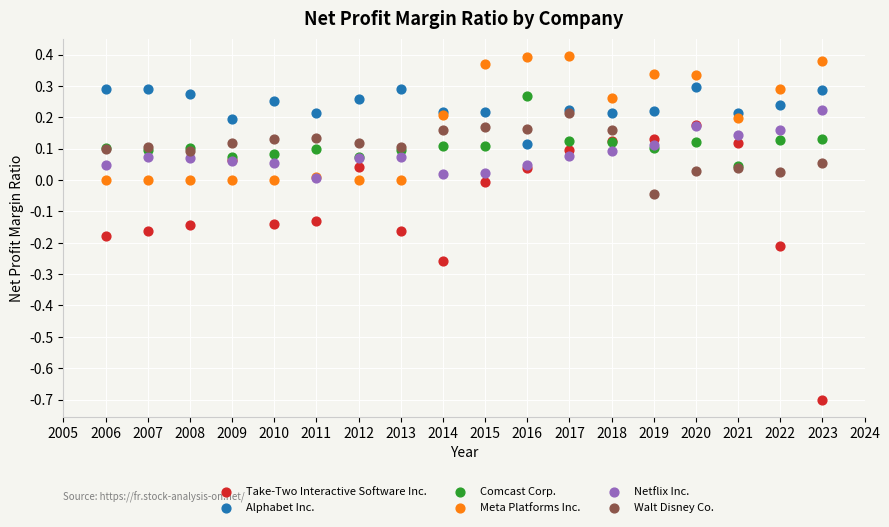

Which series contains the lowest Y value?

Take-Two Interactive Software Inc.